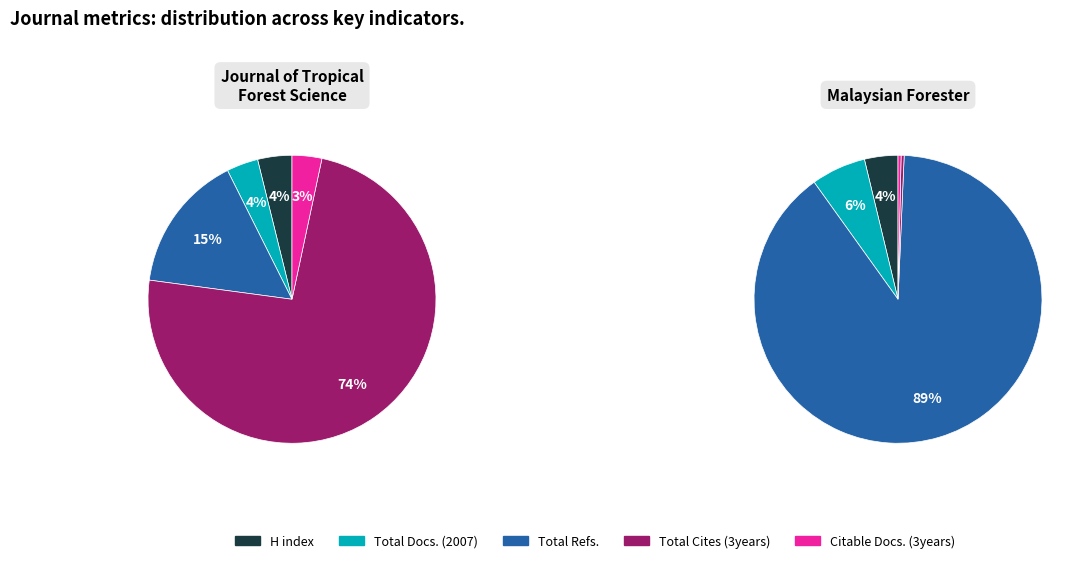

To the nearest percent, what is the difference between the Total Cites (3years) and H index slice percentages?

70%